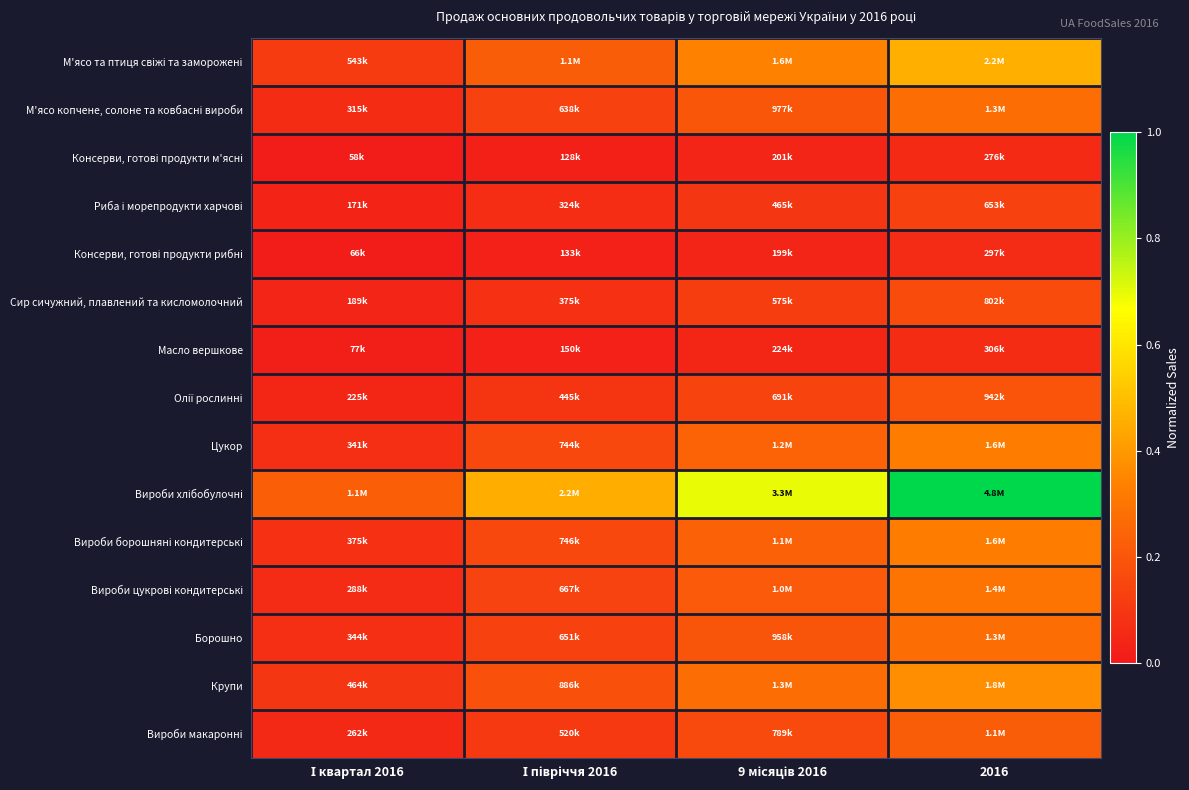

Rank the series by their maximum value, from highest to lowest.

Вироби хлібобулочні, М'ясо та птиця свіжі та заморожені, Крупи, Цукор, Вироби борошняні кондитерські, Вироби цукрові кондитерські, М'ясо копчене, солоне та ковбасні вироби, Борошно, Вироби макаронні, Олії рослинні, Сир сичужний, плавлений та кисломолочний, Риба і морепродукти харчові, Масло вершкове, Консерви, готові продукти рибні, Консерви, готові продукти м'ясні